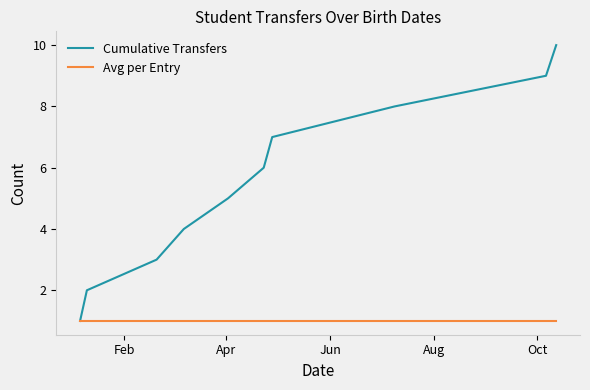

What is the minimum value shown in the chart?

1